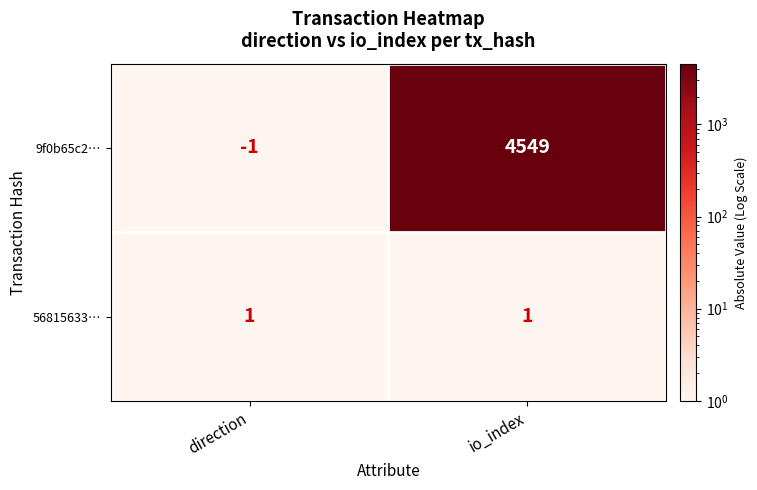

What is the smallest value displayed?

-1